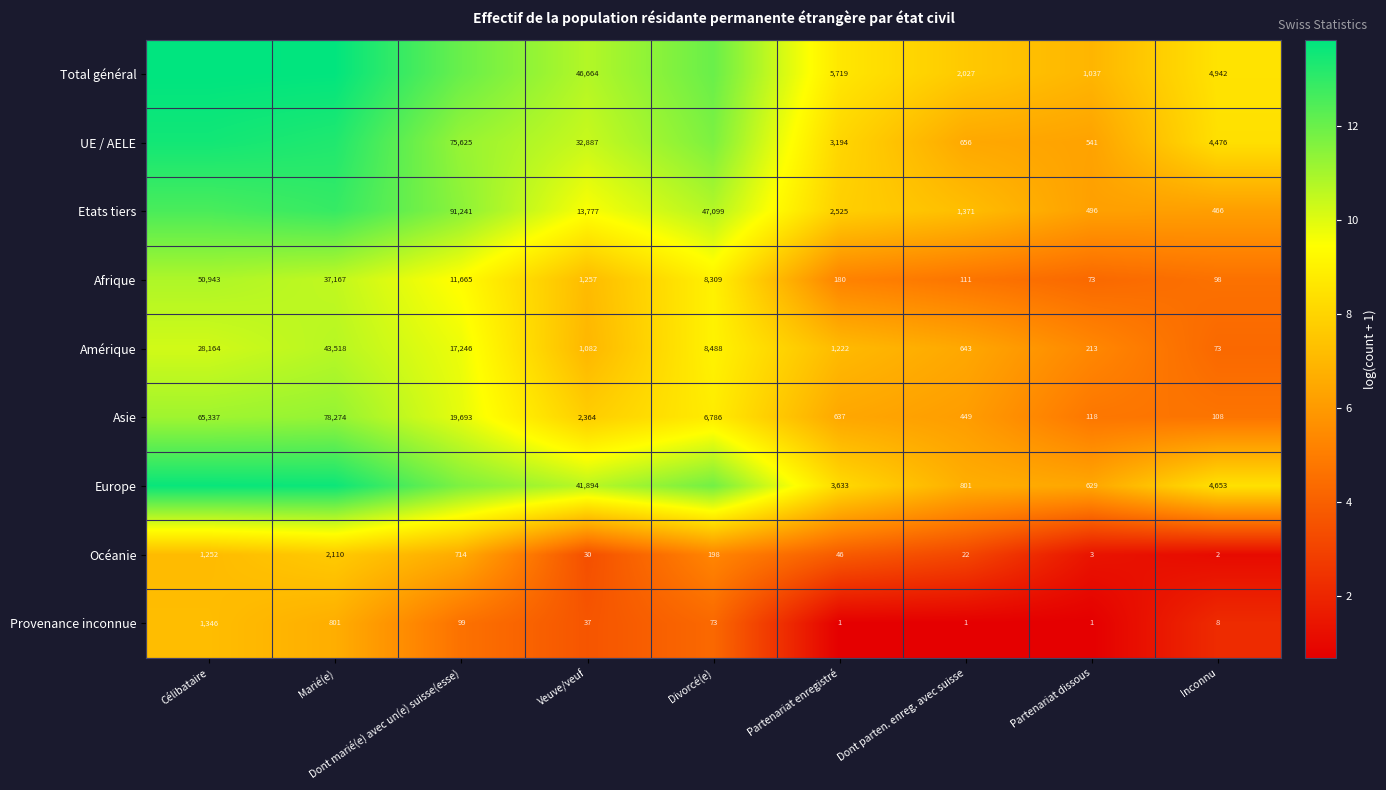

At which label is Provenance inconnue closest to 673?

Marié(e)